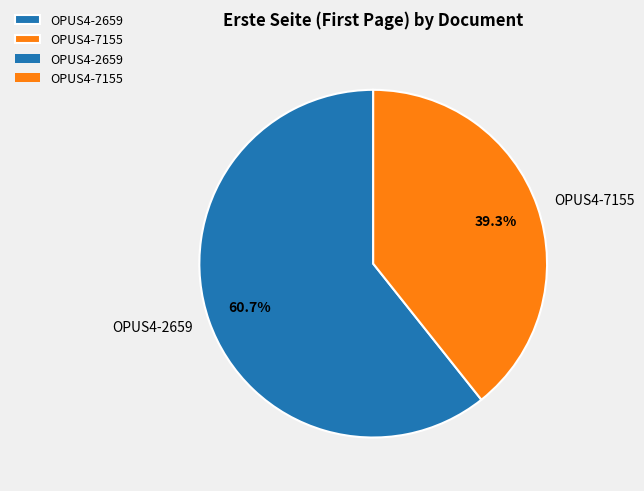

Approximately how many times larger is the value at OPUS4-2659 compared to OPUS4-7155?

1.5